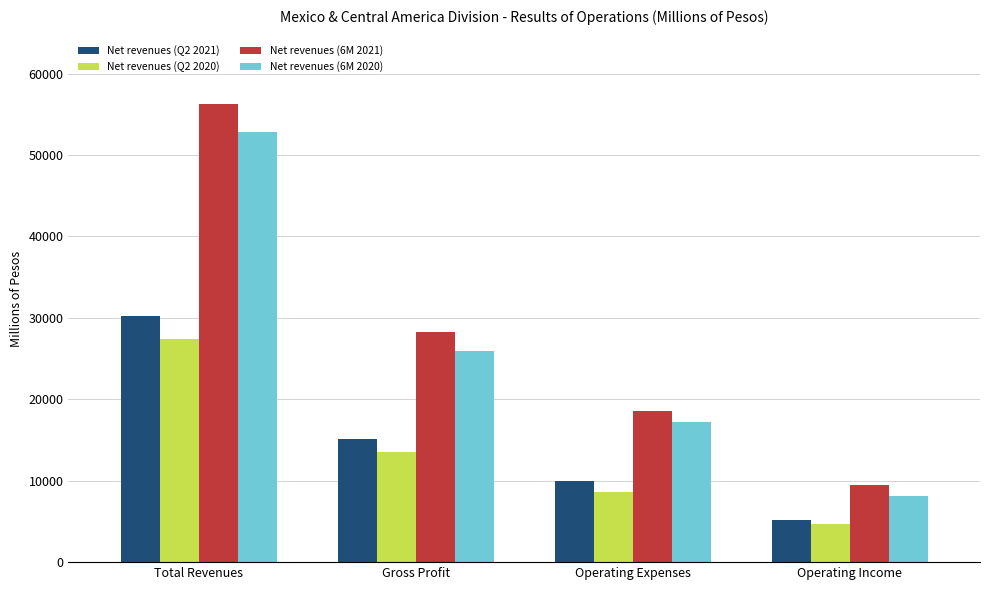

How many bars are there in total?

16